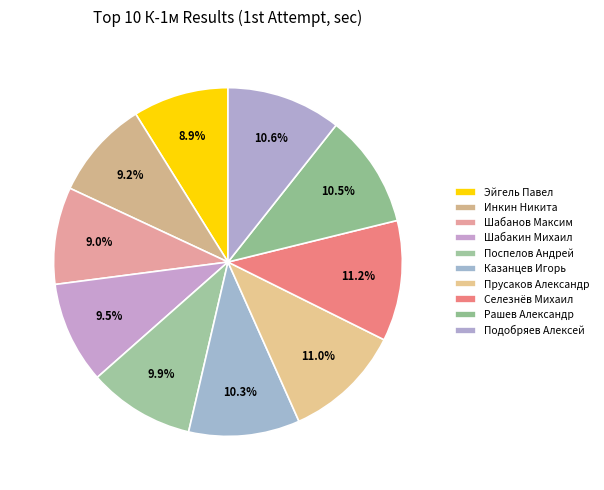

What percentage is the Шабанов Максим slice, to the nearest percent?

9%